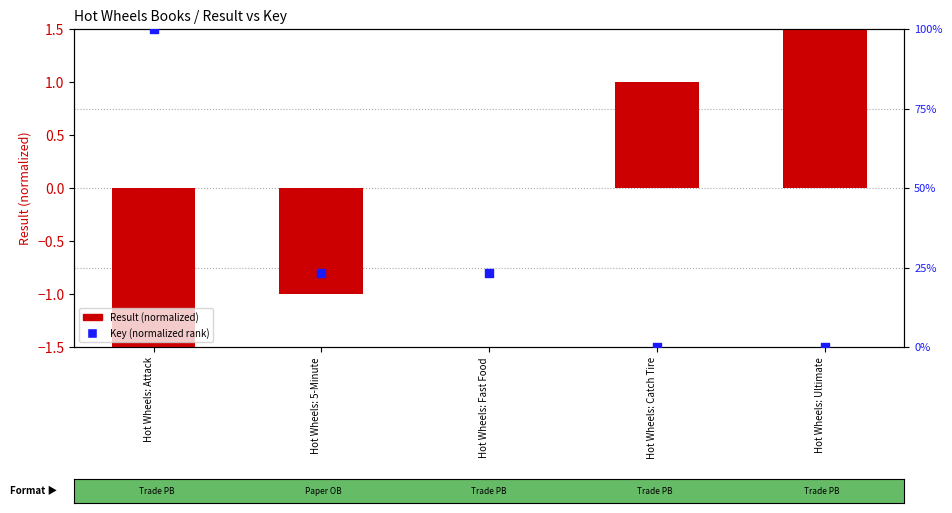

What is the total value across all series at Hot Wheels: 5-Minute?

-0.8